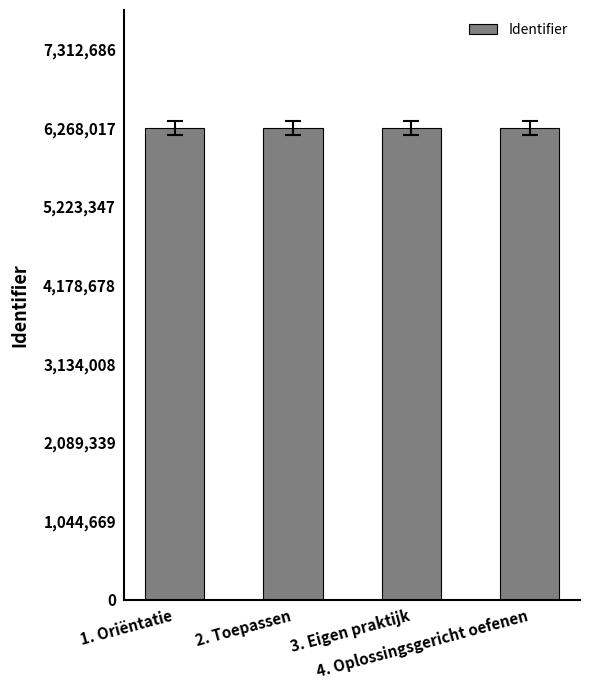

Is it true that the value at 1. Oriëntatie is 11148822?

False